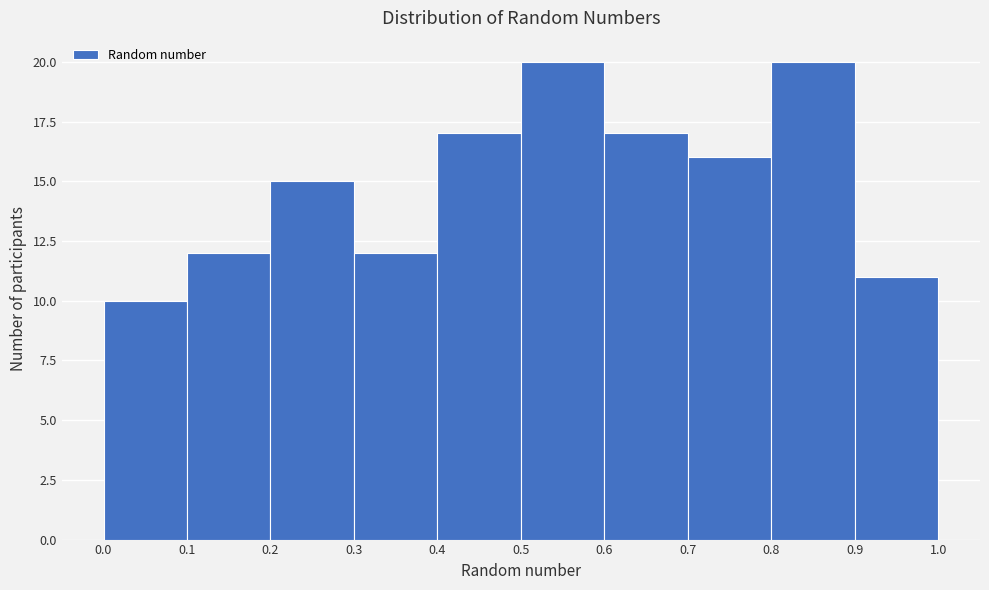

What is the height of the bar covering 0.5 to 0.6 on the x-axis? The values are not printed on the chart, so give them approximately, as read against the axis.

20